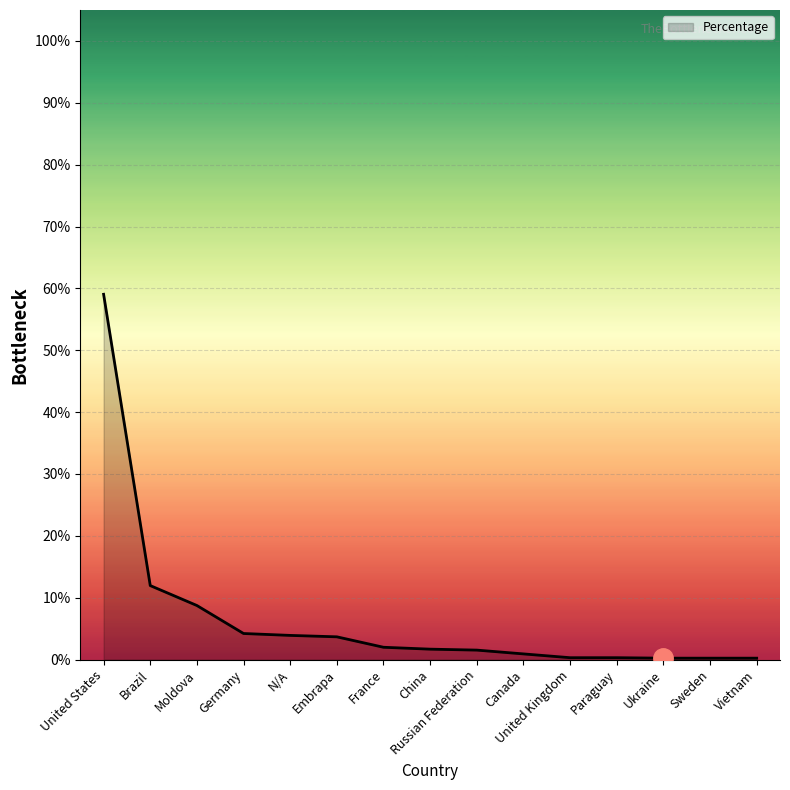

At which label is the value closest to 29?

Brazil